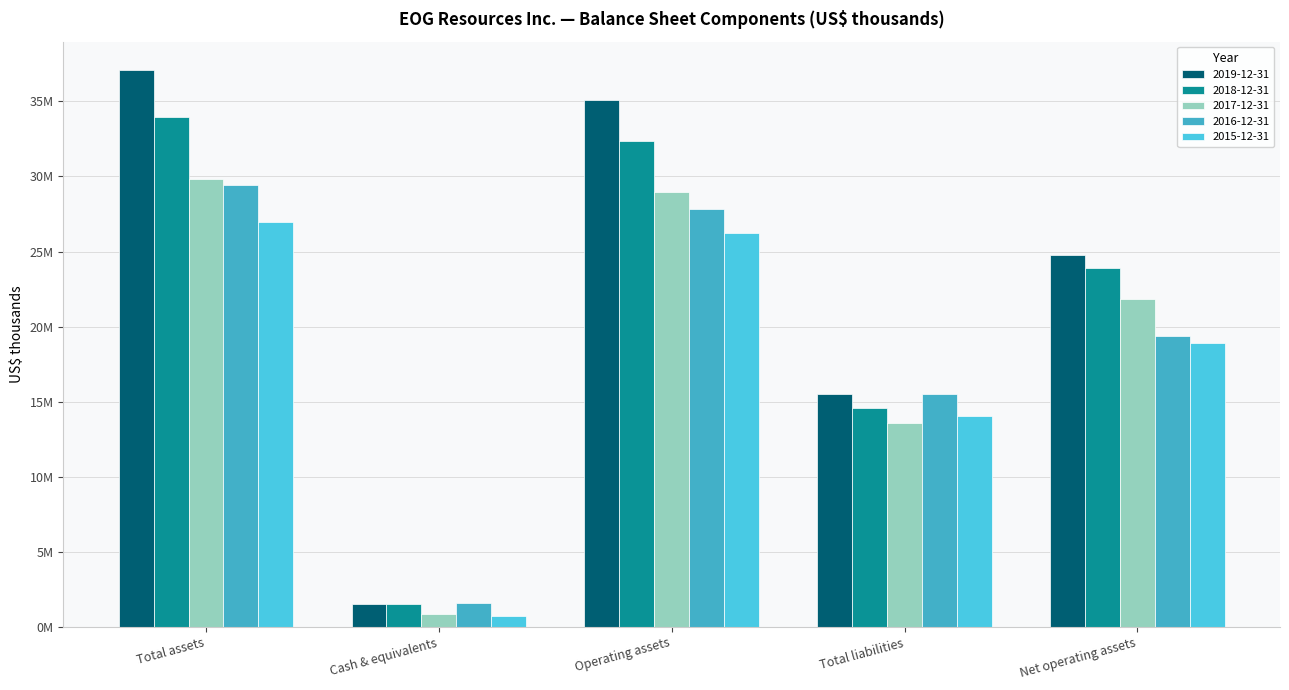

What is the difference between the 2017-12-31 values at Net operating assets and Total assets?

7996962